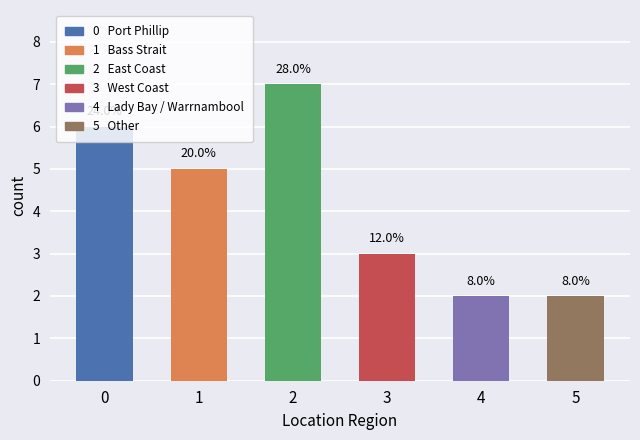

What is the maximum value shown in the chart?

7